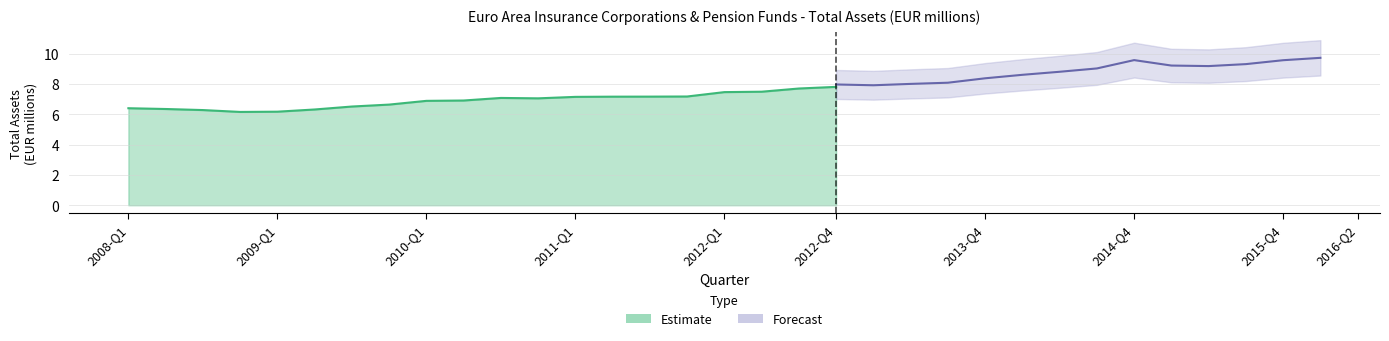

Reading right to left, extract all data points from this chart.

7.8	7.7	7.5	7.5	7.2	7.2	7.2	7.1	7.0	7.1	6.9	6.9	6.6	6.5	6.3	6.2	6.1	6.3	6.3	6.4